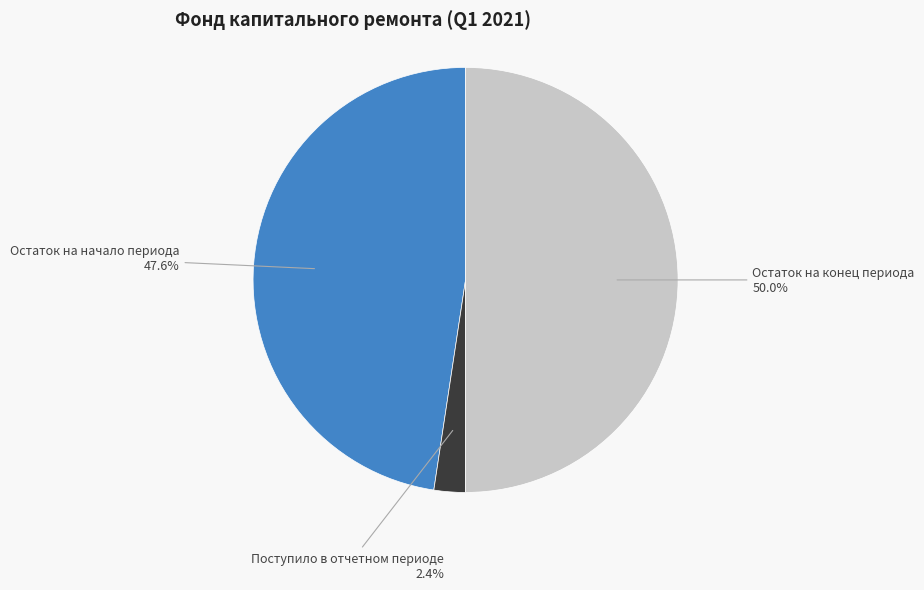

What percentage do Поступило в отчетном периоде and Остаток на начало периода together represent?

50.0%